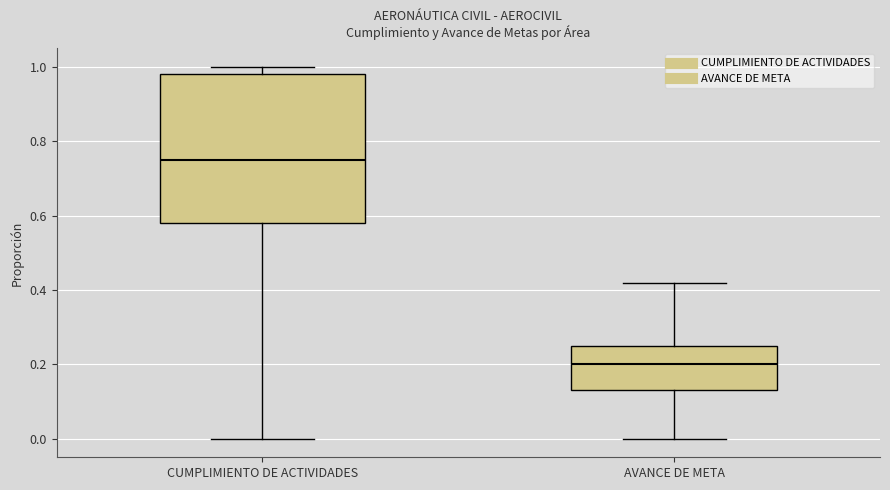

Reading left to right, read every box against the y-axis: the position of its median line, the range the box covers, and the ends of its whiskers. The values are not printed on the chart, so give them approximately, as read against the axis.

CUMPLIMIENTO DE ACTIVIDADES: median 0.76, box 0.58 to 0.98, whiskers 0.00 to 1.00
AVANCE DE META: median 0.20, box 0.14 to 0.26, whiskers 0.00 to 0.42